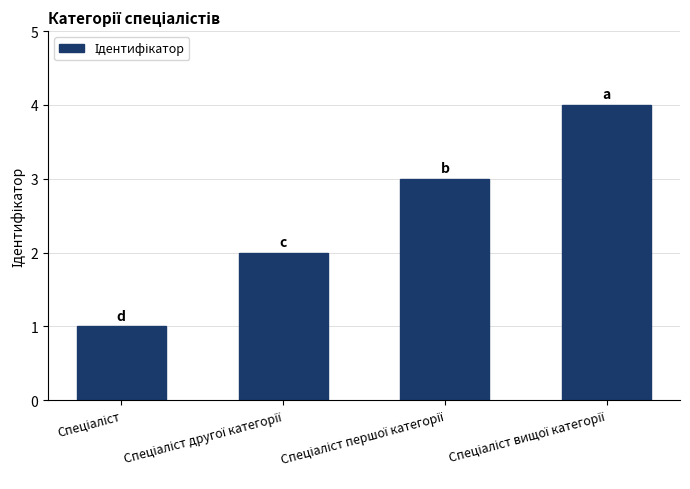

Reading left to right, extract all data points from this chart.

1	2	3	4